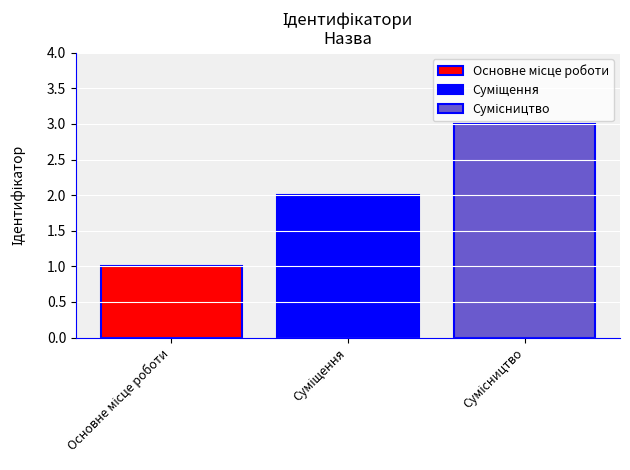

Are the bars grouped side by side (vs. stacked)?

Yes